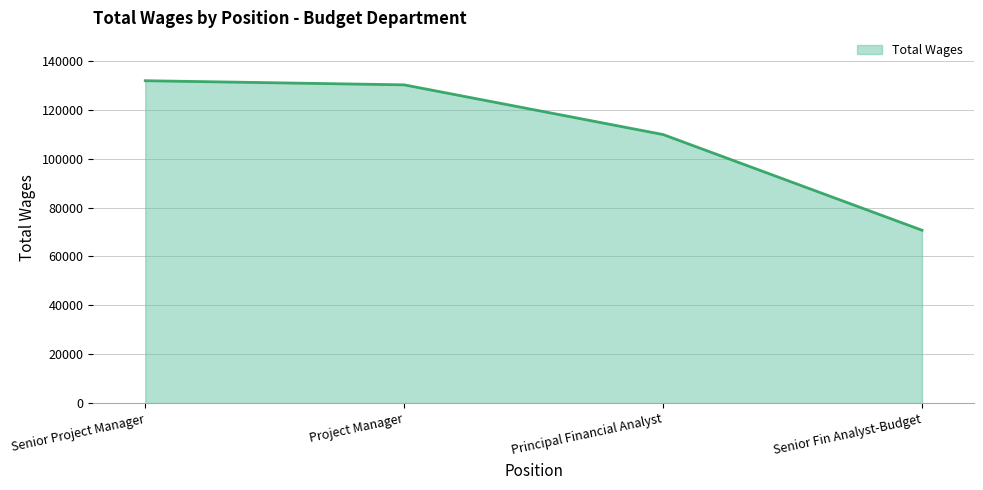

Reading right to left, what are all the values shown in this chart?

70726	109870	130195	131886